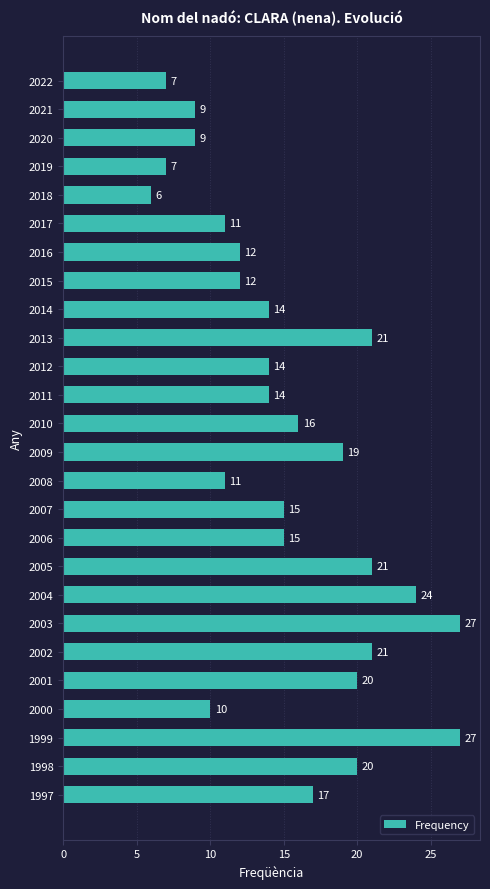

What is the value of the 10th bar from the top?

21